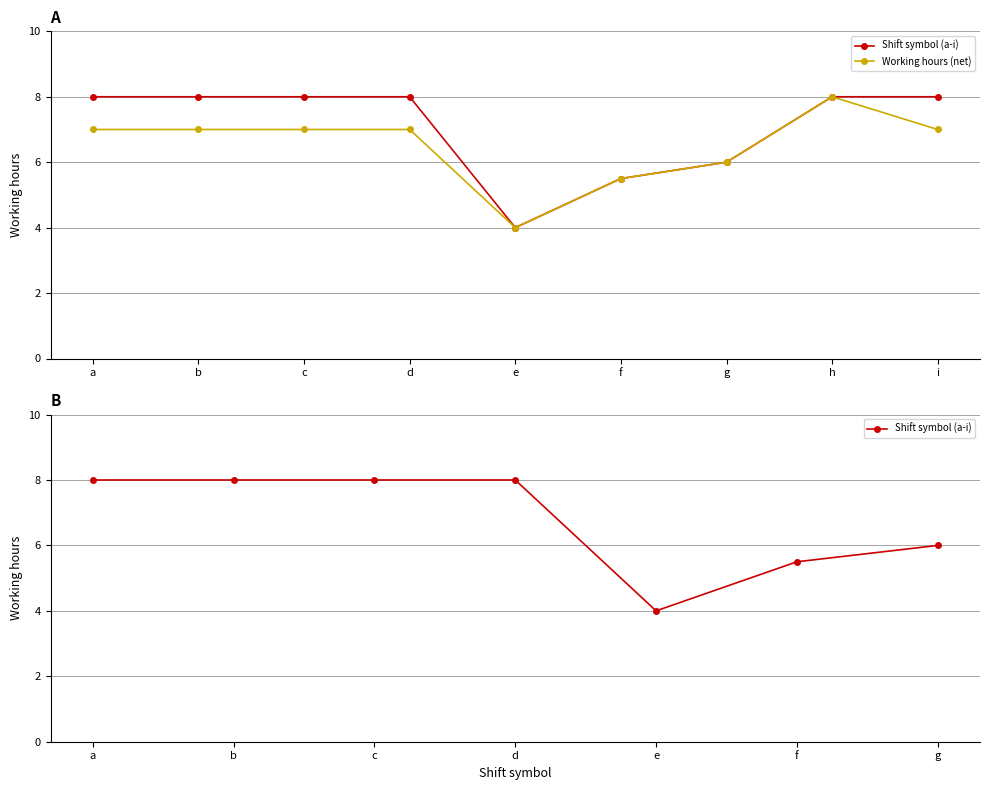

What is the difference between the maximum and minimum values in the Working hours (net) series?

4.0